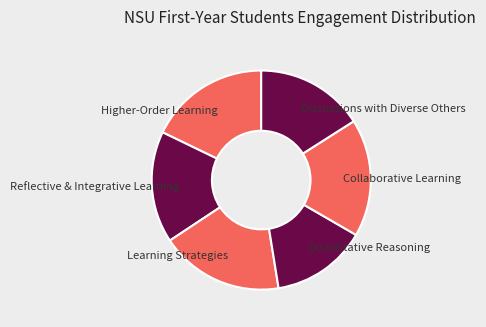

Is it true that Collaborative Learning is 17% of the pie?

True